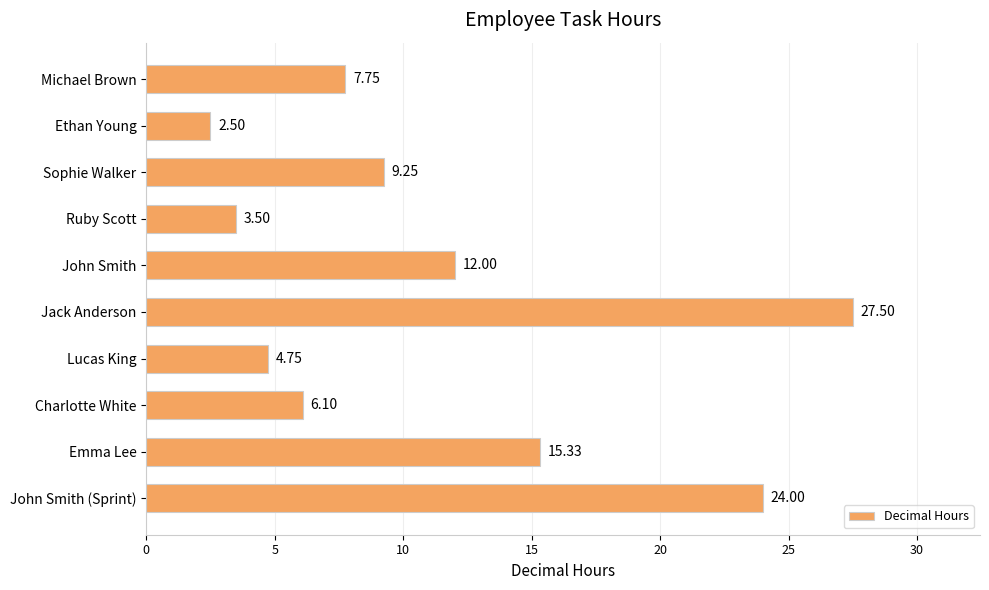

Between Ruby Scott and Sophie Walker, which is larger?

Sophie Walker